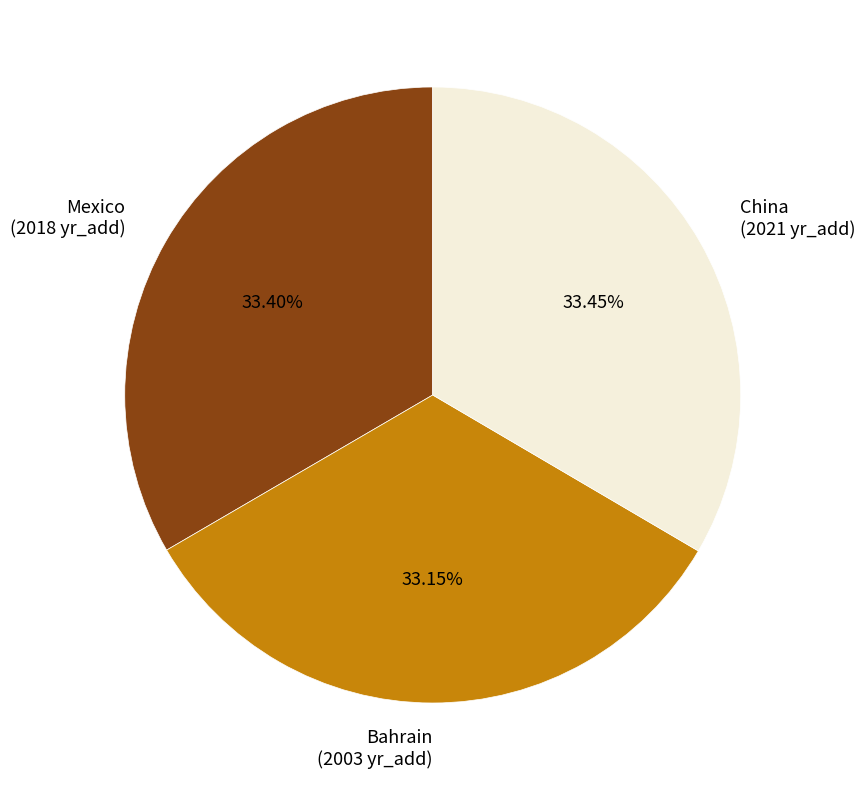

Count the number of slices in the pie.

3